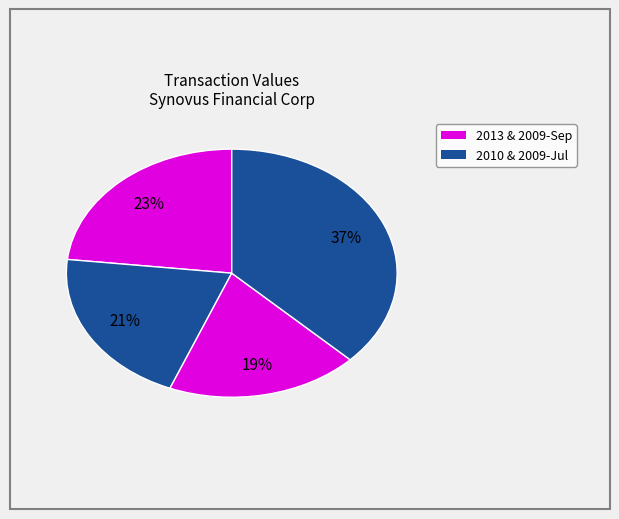

To the nearest percent, what is the difference between the largest and smallest slice percentages?

18%